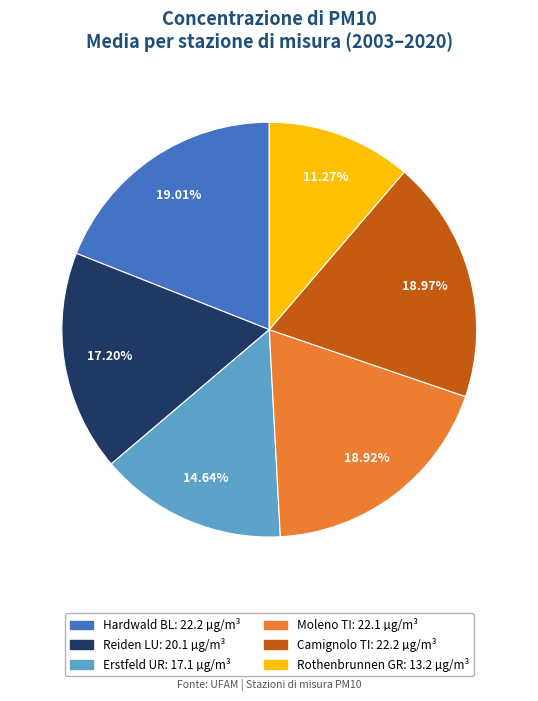

Approximately how many times larger is the value at Erstfeld UR compared to Moleno TI?

0.8